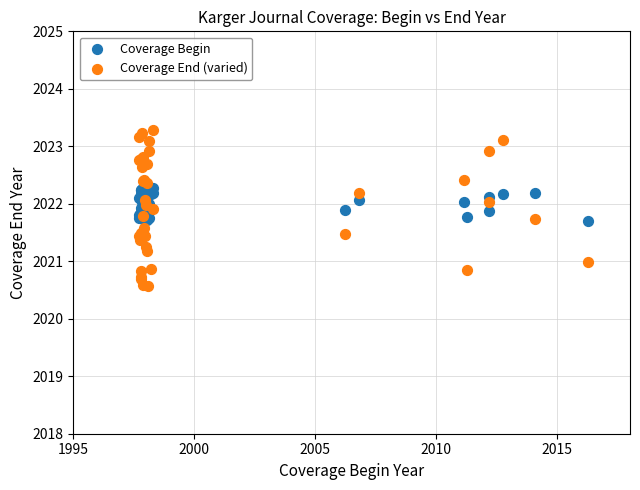

Which series reaches the minimum Y coordinate?

Coverage End (varied)